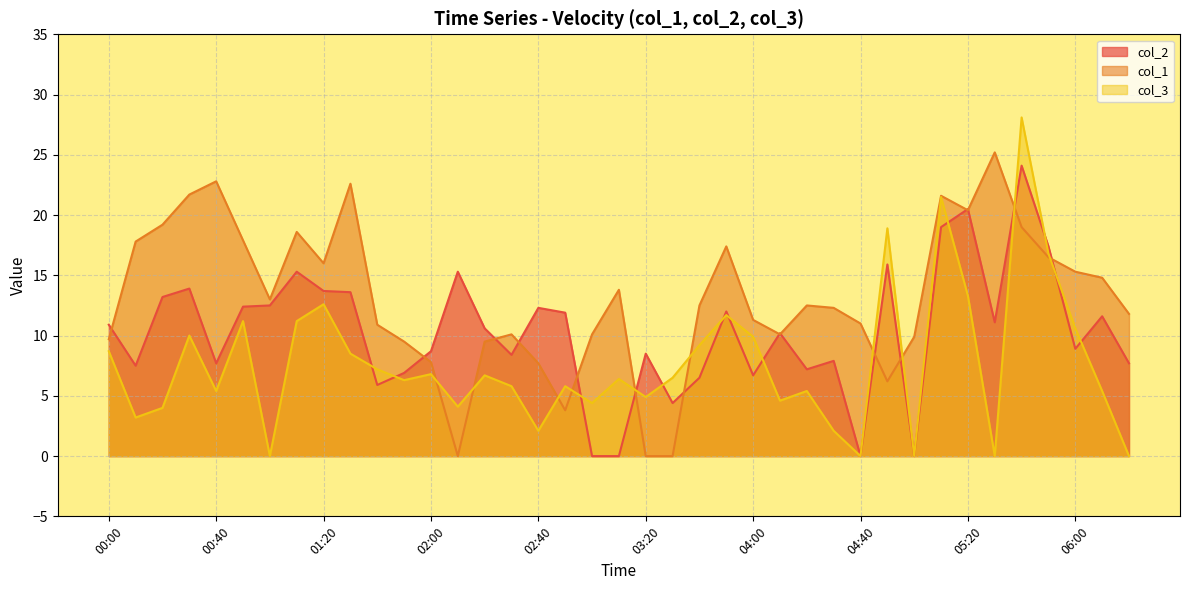

How many data points in col_1 are less than 12?

18